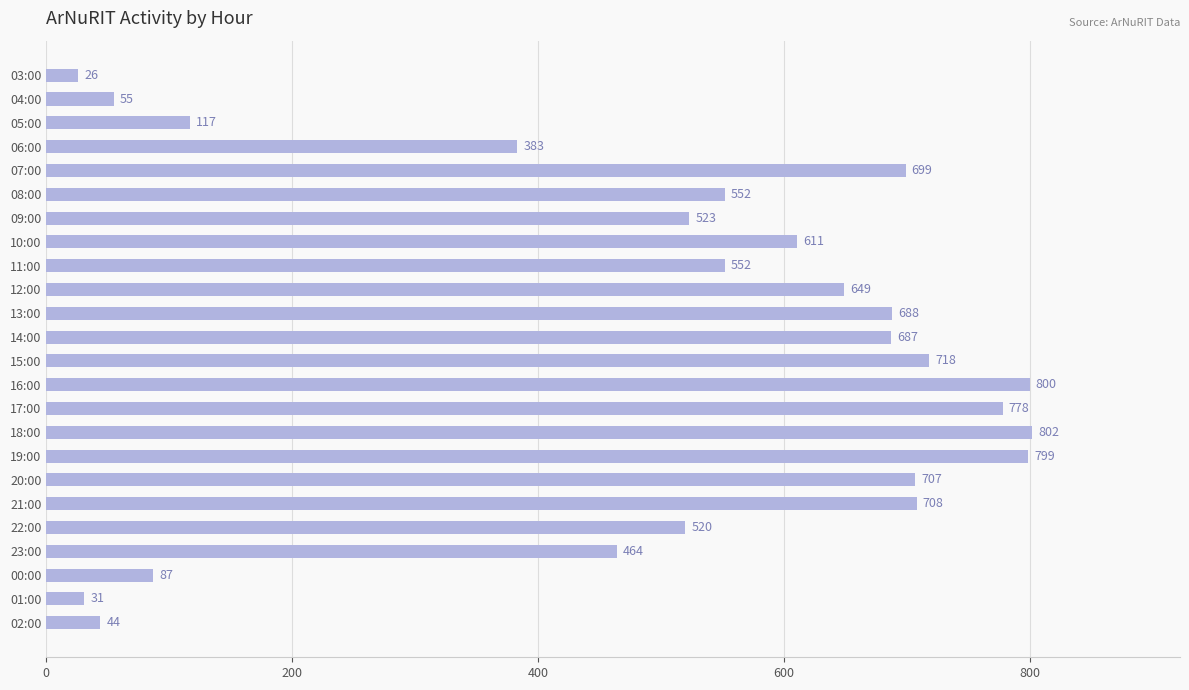

Reading top to bottom, list all the values displayed in this chart.

03:00=26	04:00=55	05:00=117	06:00=383	07:00=699	08:00=552	09:00=523	10:00=611	11:00=552	12:00=649	13:00=688	14:00=687	15:00=718	16:00=800	17:00=778	18:00=802	19:00=799	20:00=707	21:00=708	22:00=520	23:00=464	00:00=87	01:00=31	02:00=44